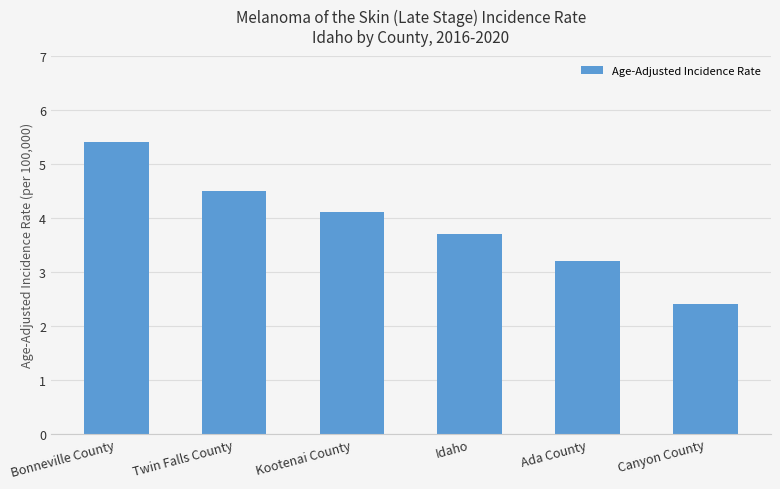

What is the difference between the second highest and second lowest values?

1.3